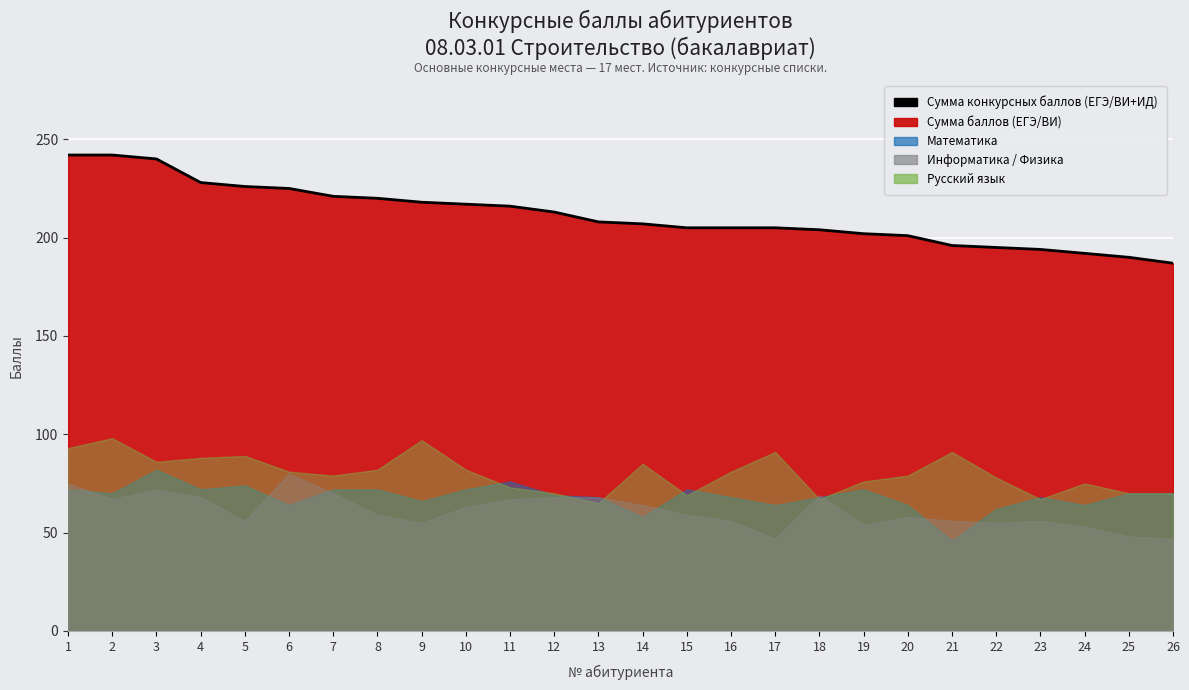

Which category has the lowest value across all series?

26